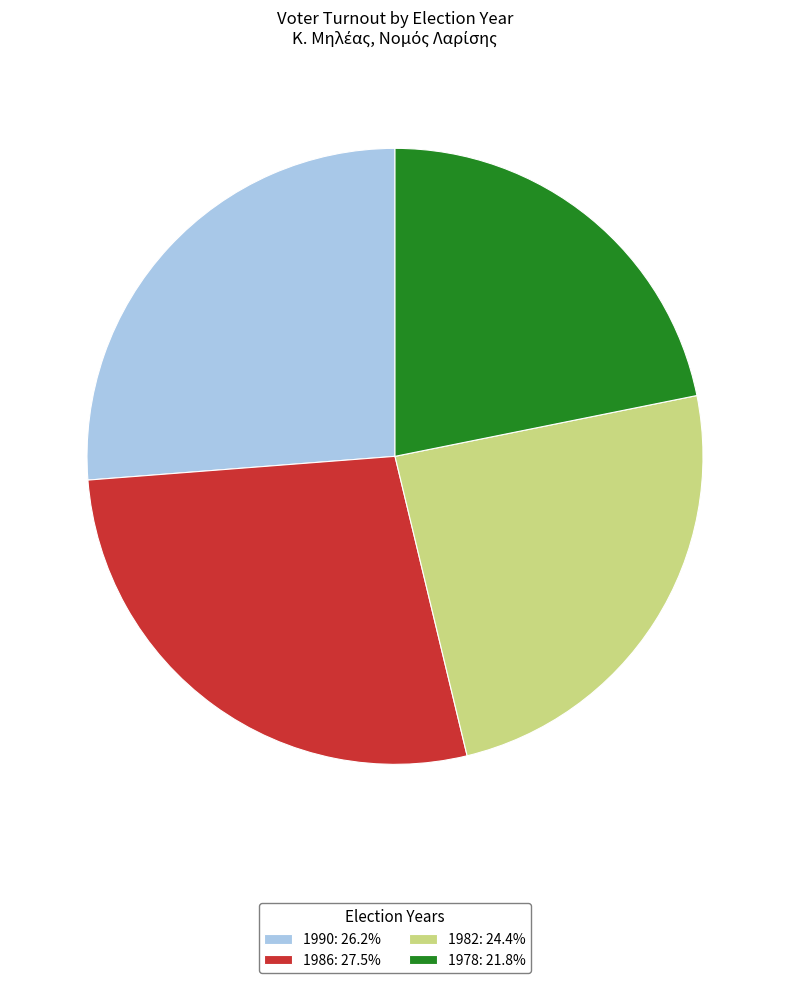

Is the sum of 1978: 21.8% and 1982: 24.4% greater than half?

No